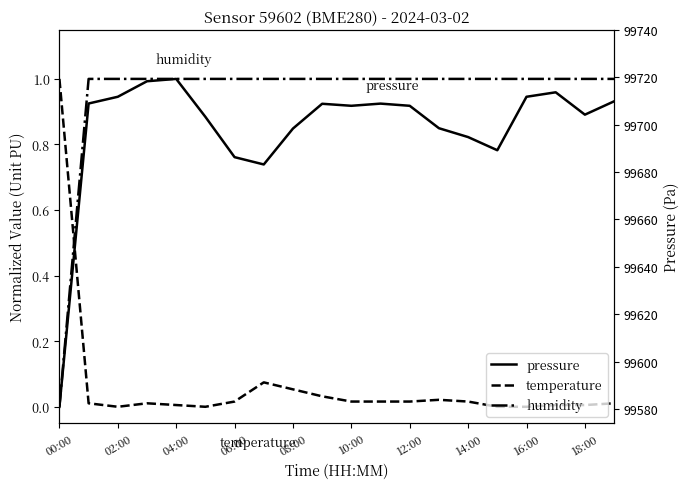

True or false: pressure has a value of 0.9 at 18:00.

True